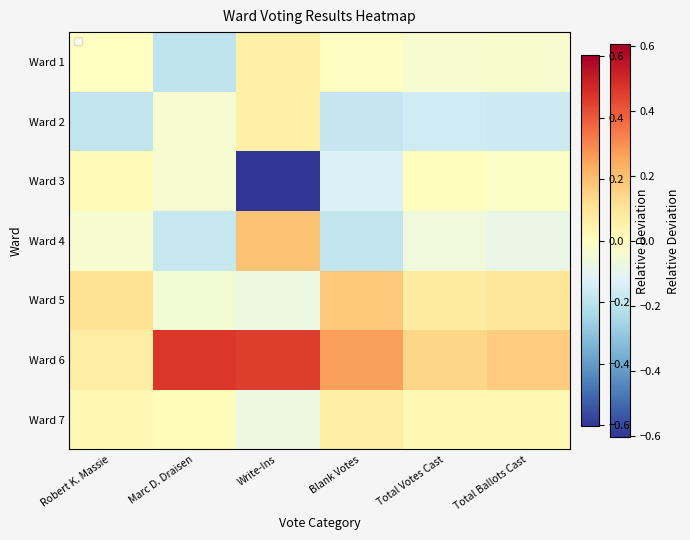

Between Robert K. Massie and Marc D. Draisen, which series saw the biggest shift?

Ward 6